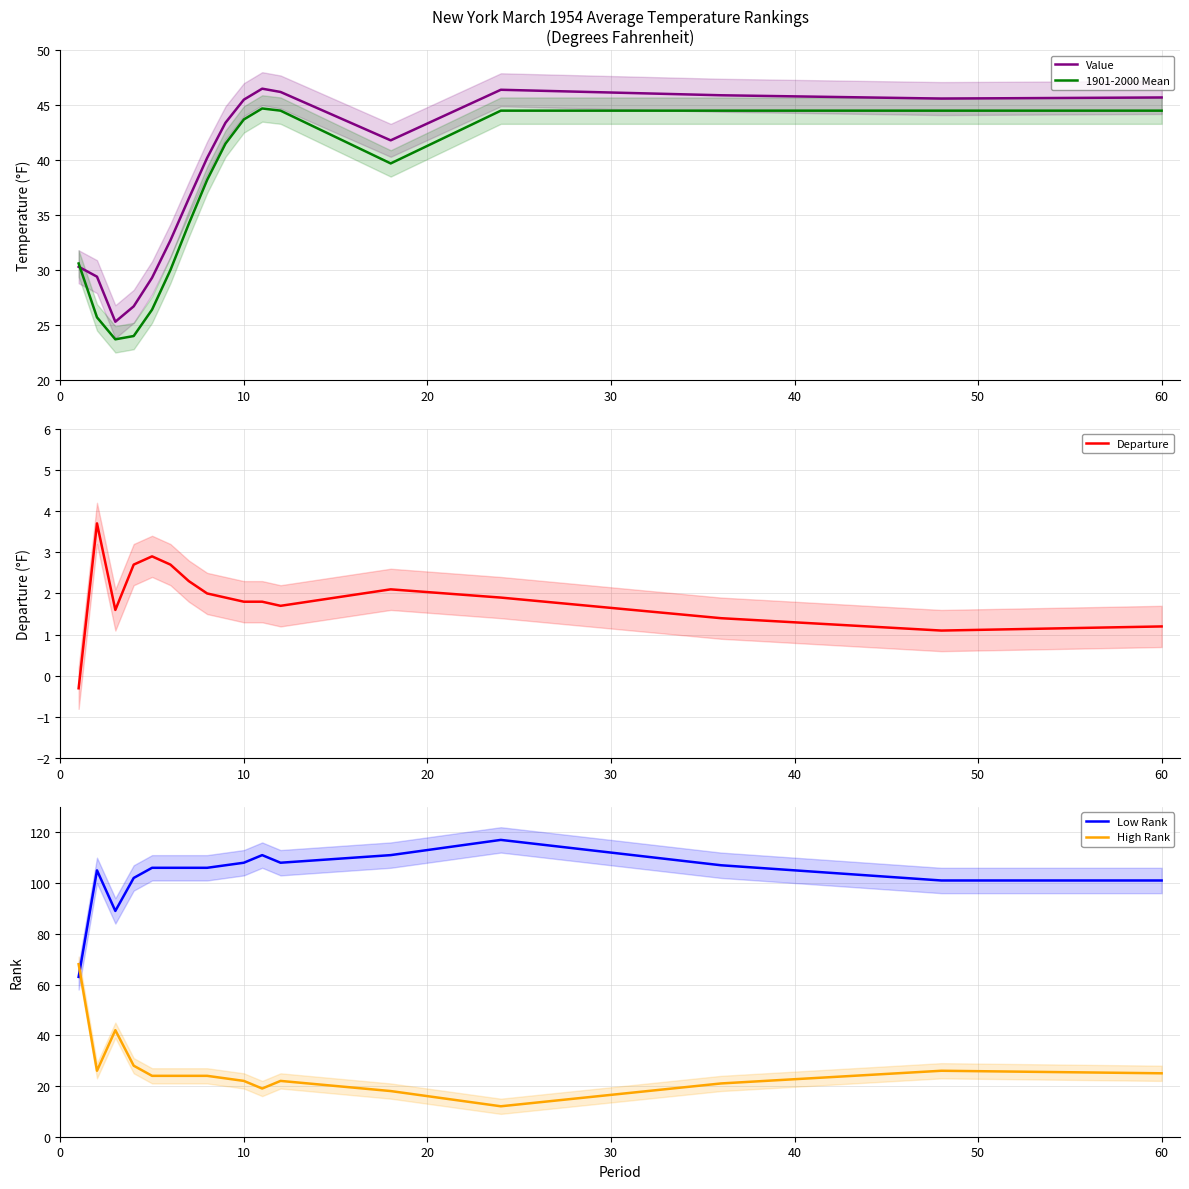

How many intersections are there between 1901-2000 Mean and Value?

1